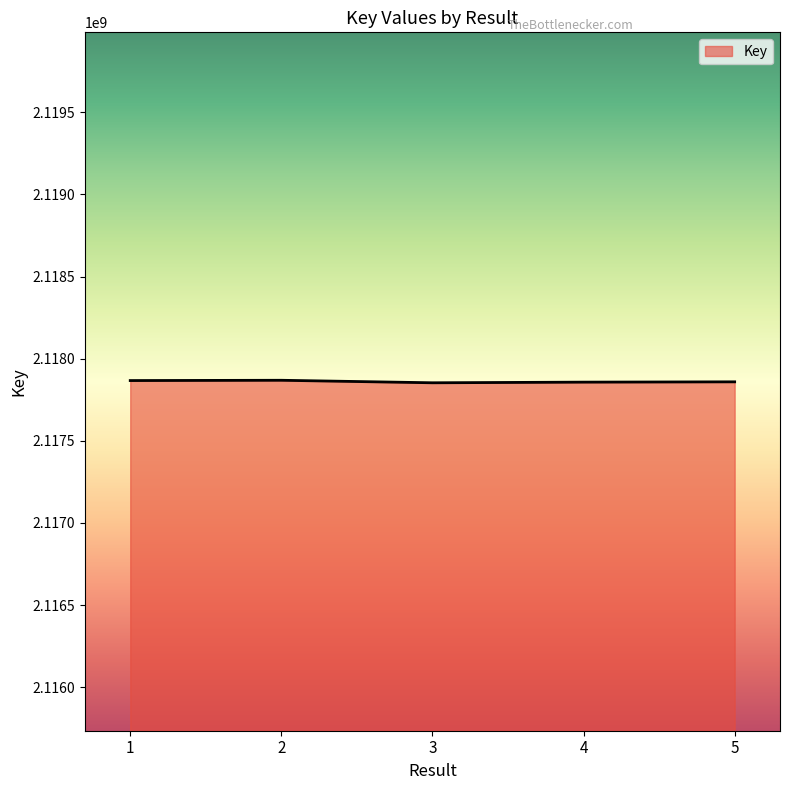

Does the chart display data point markers on the line(s)?

No